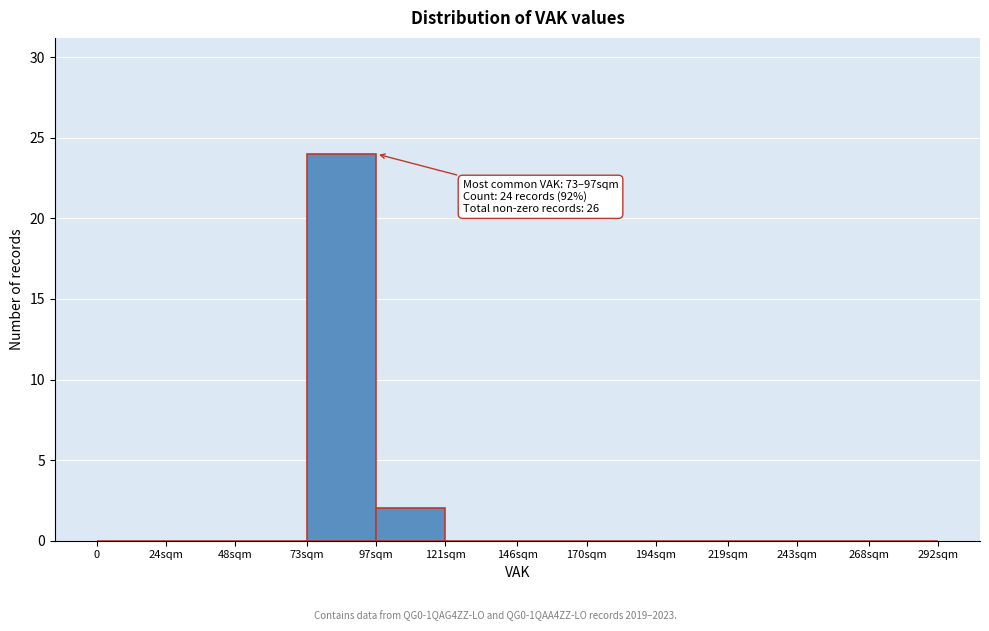

Reading left to right, list all the values displayed in this chart.

0=0	24sqm=0	48sqm=0	73sqm=24	97sqm=2	121sqm=0	146sqm=0	170sqm=0	194sqm=0	219sqm=0	243sqm=0	268sqm=0